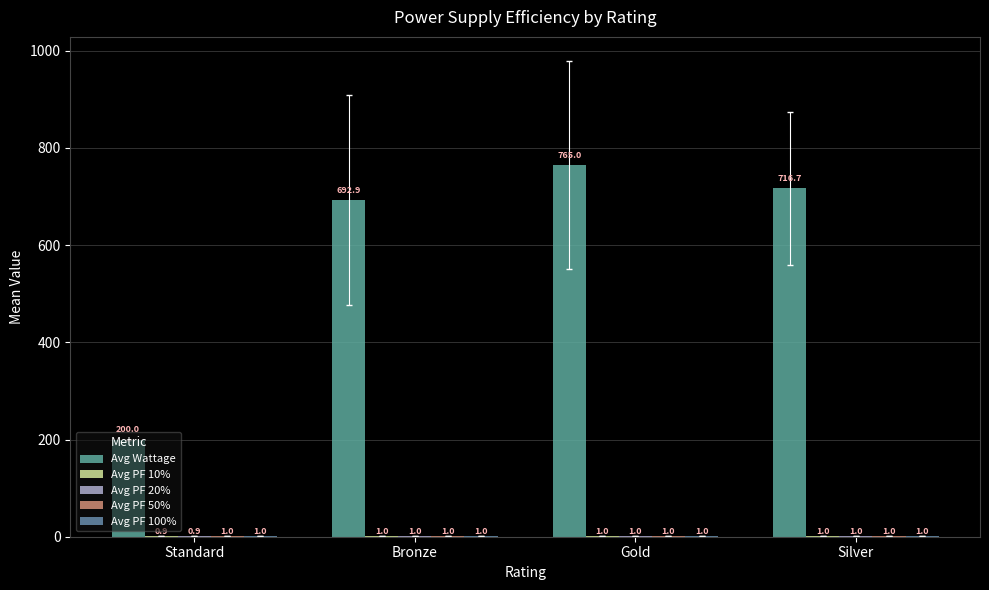

How many series are shown in this chart?

5